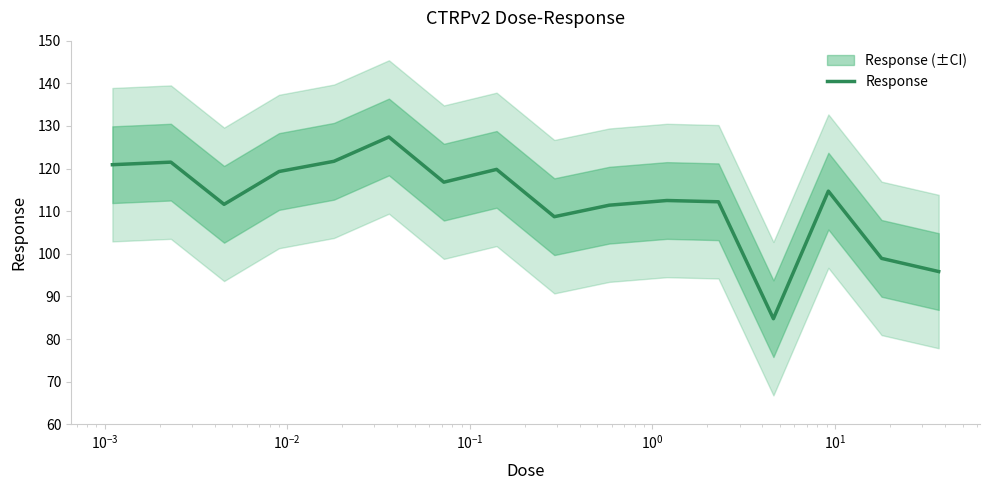

What is the minimum value shown in the chart?

84.8